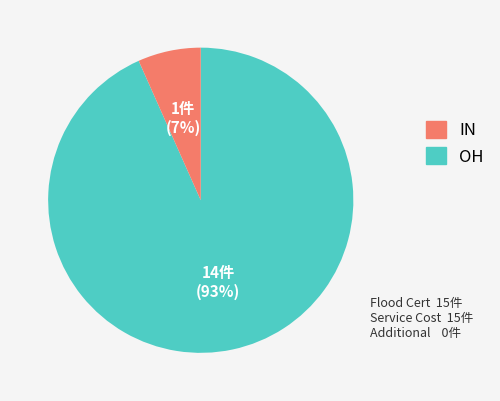

Is there a majority slice in this chart?

Yes